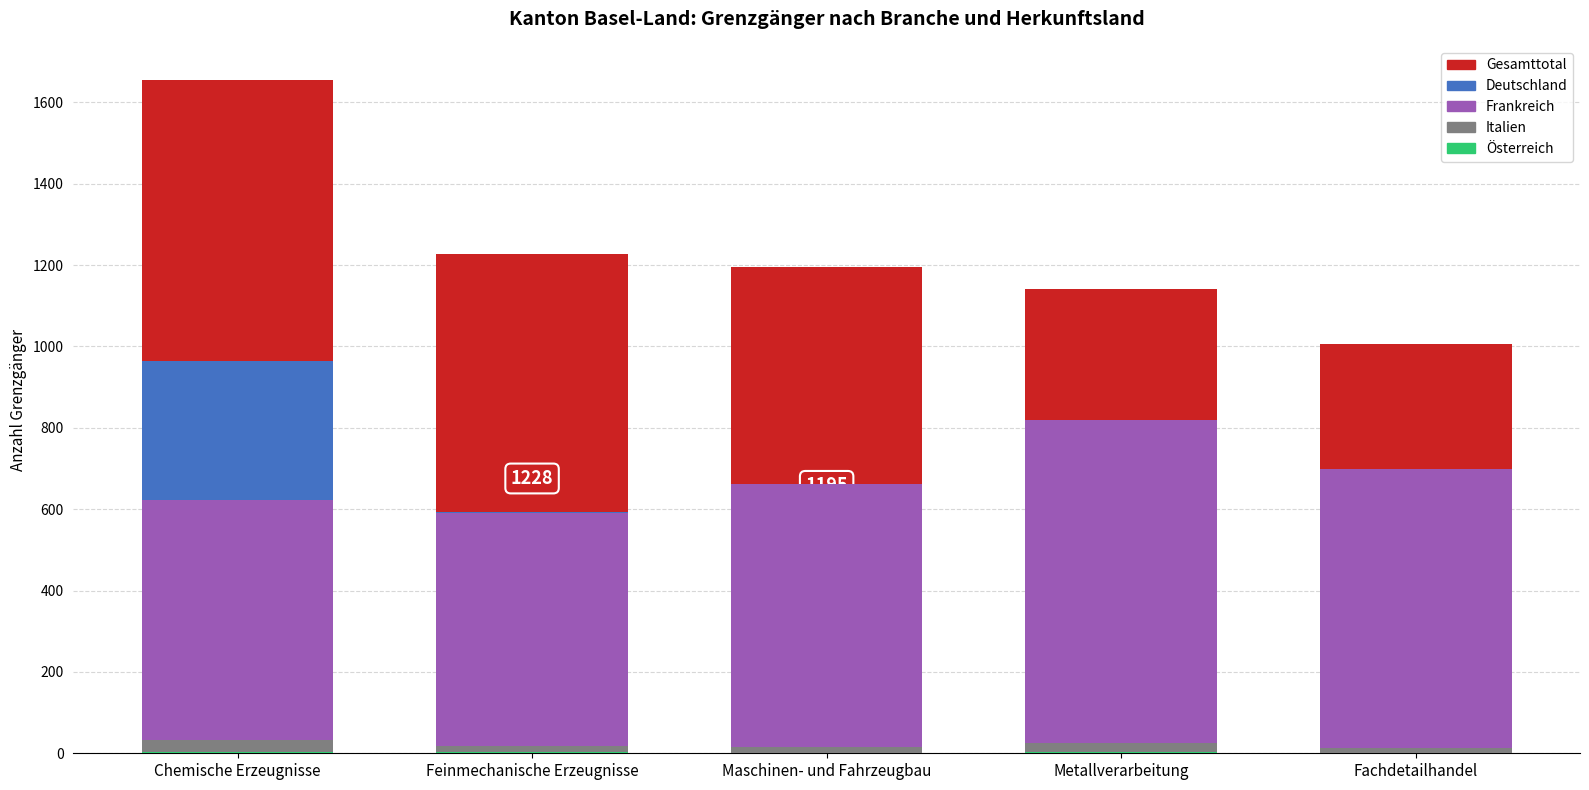

What are all the series names shown in the legend?

Gesamttotal, Deutschland, Frankreich, Italien, Österreich